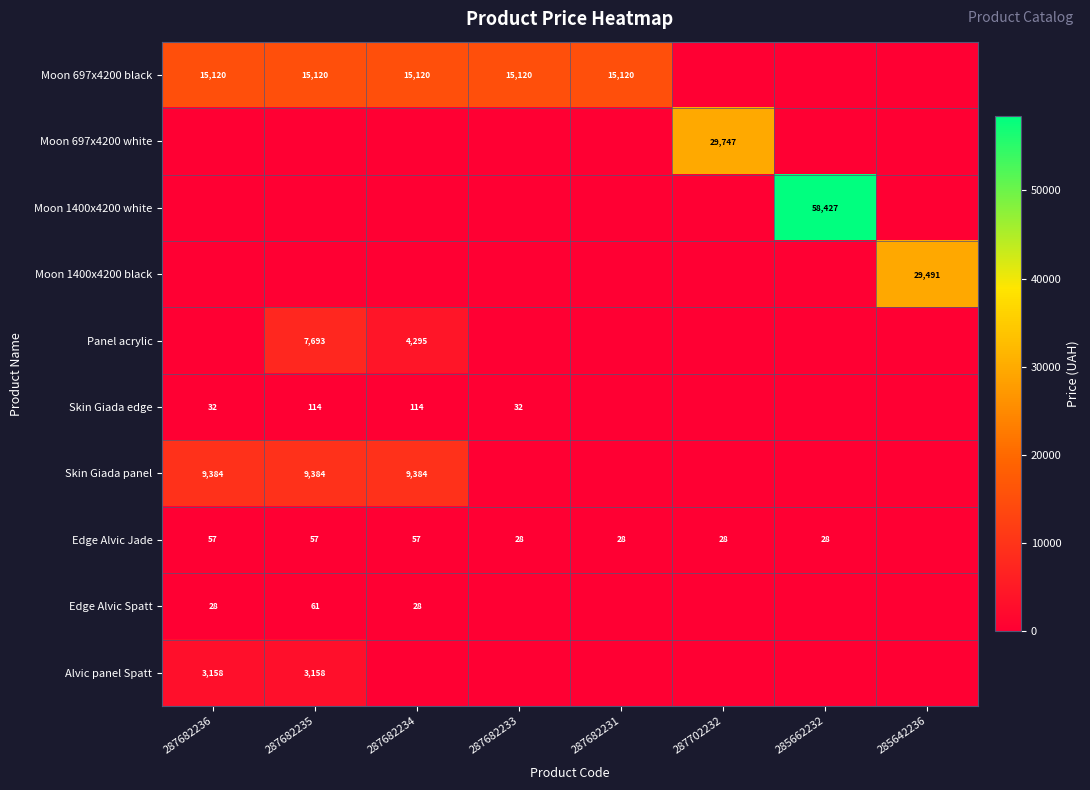

Is it true that Moon 697x4200 black equals 7122.4 at 287682233?

False